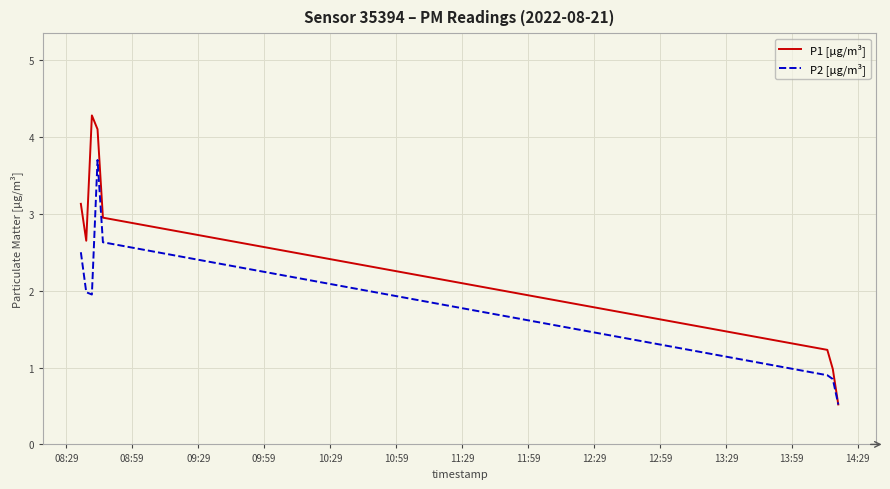

List the series in order of their overall mean, lowest first.

P2 [µg/m³], P1 [µg/m³]